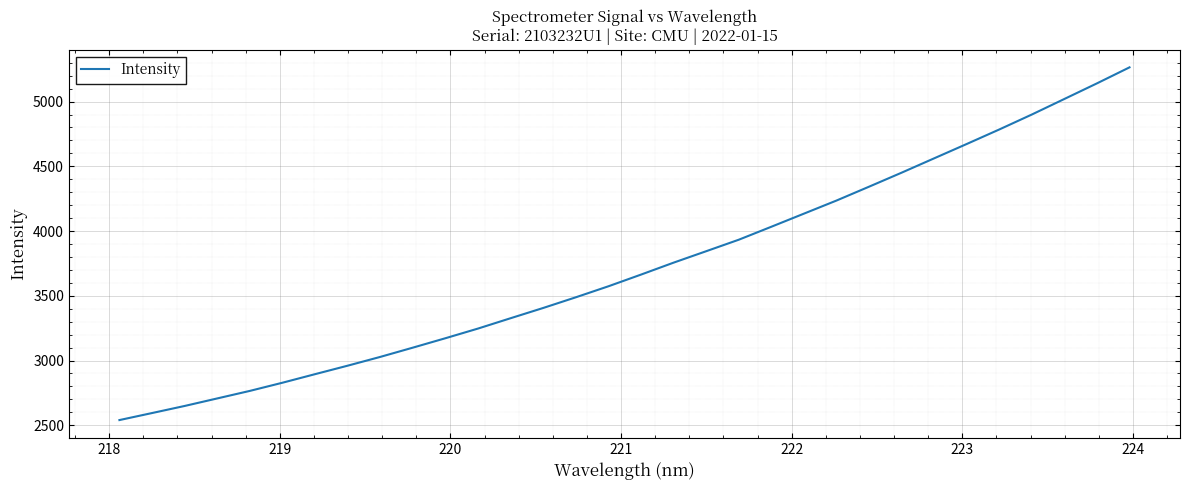

What is the difference between the maximum and minimum values?

2724.1